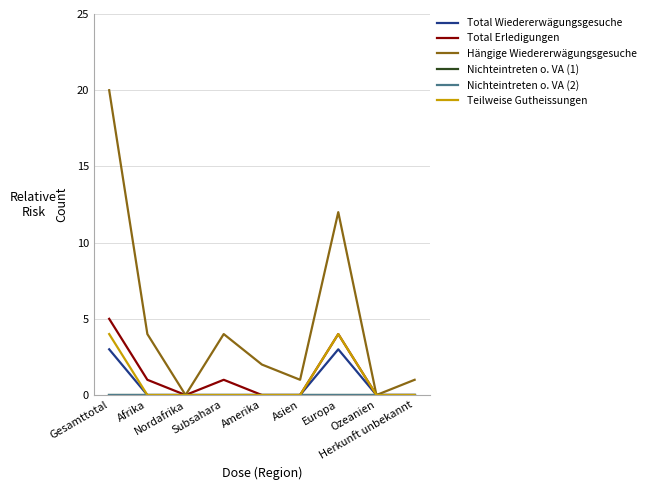

Rank the categories by Hängige Wiedererwägungsgesuche value from lowest to highest.

Nordafrika, Ozeanien, Asien, Herkunft unbekannt, Amerika, Afrika, Subsahara, Europa, Gesamttotal